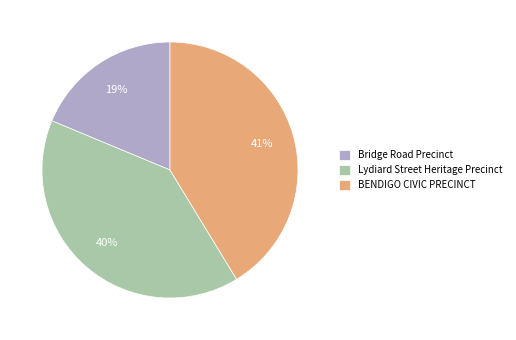

How many slices are in this pie chart?

3